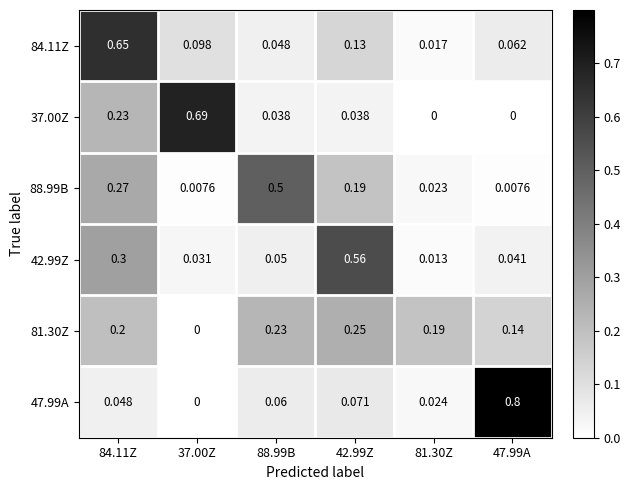

Is the value of 37.00Z at 47.99A greater than the value of 84.11Z at 88.99B?

No